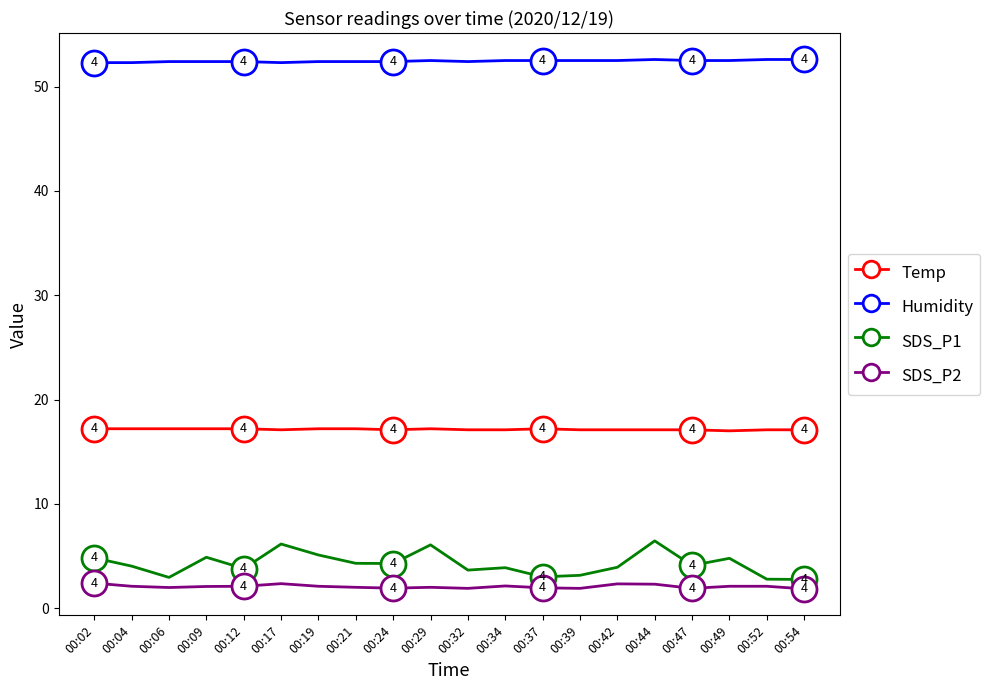

What is the total value across all series at 00:34?

75.6